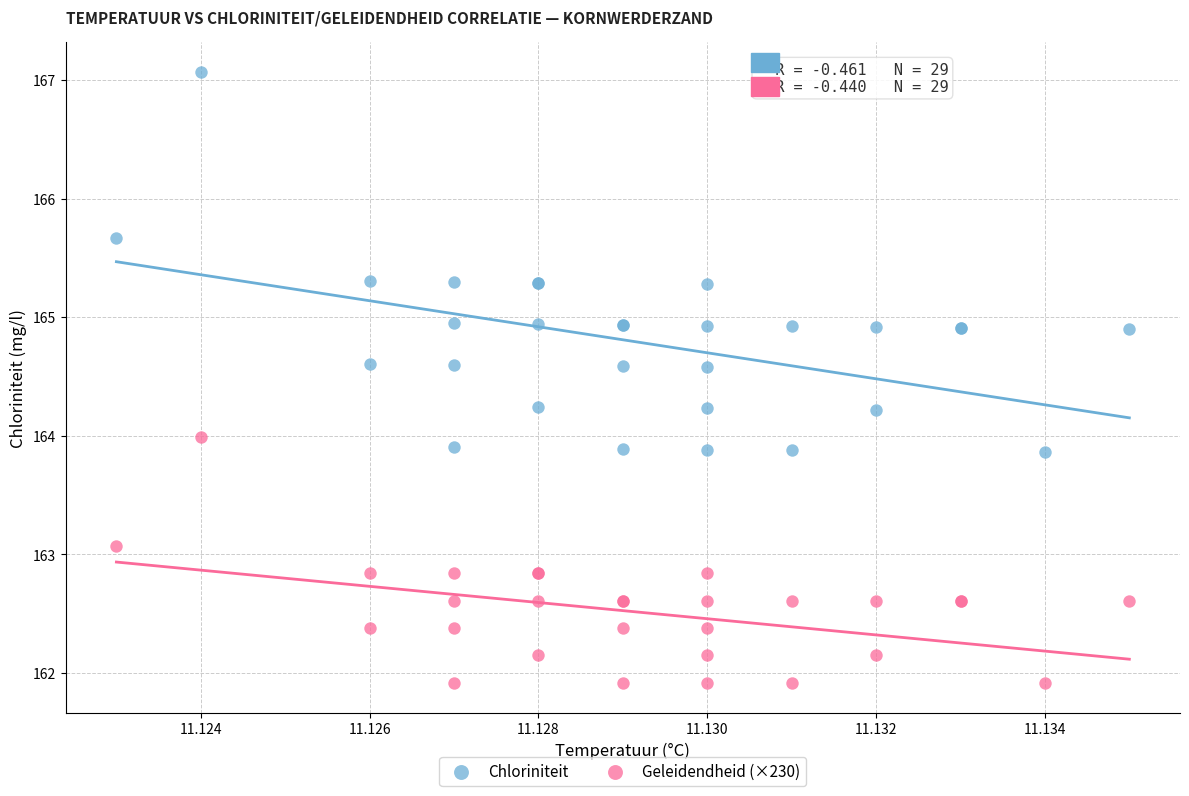

Which series has the widest spread of Y values?

Chloriniteit